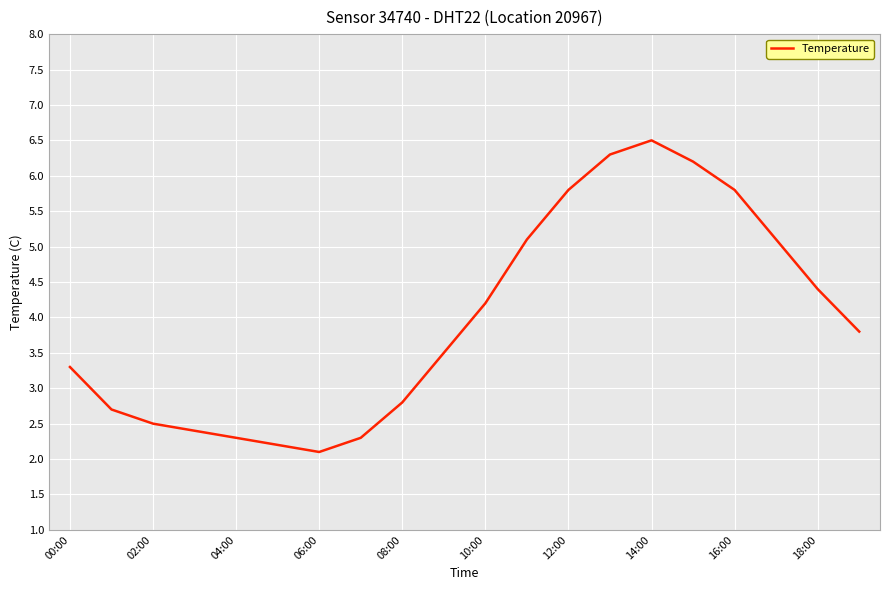

What is the difference between the maximum and minimum values?

4.4